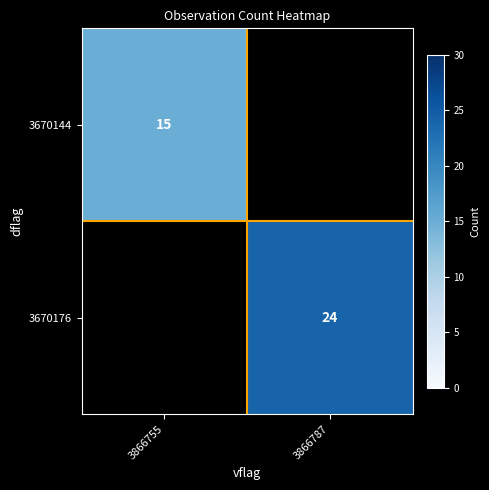

The 3670176 series shows 33.8 at 3866787. True or false?

False